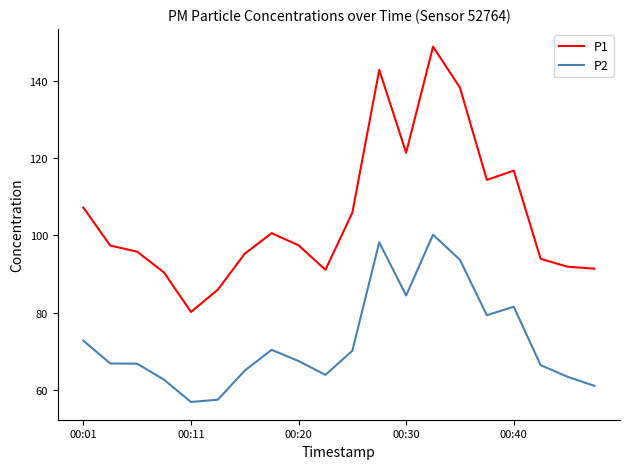

What is the maximum value for P1?

148.8